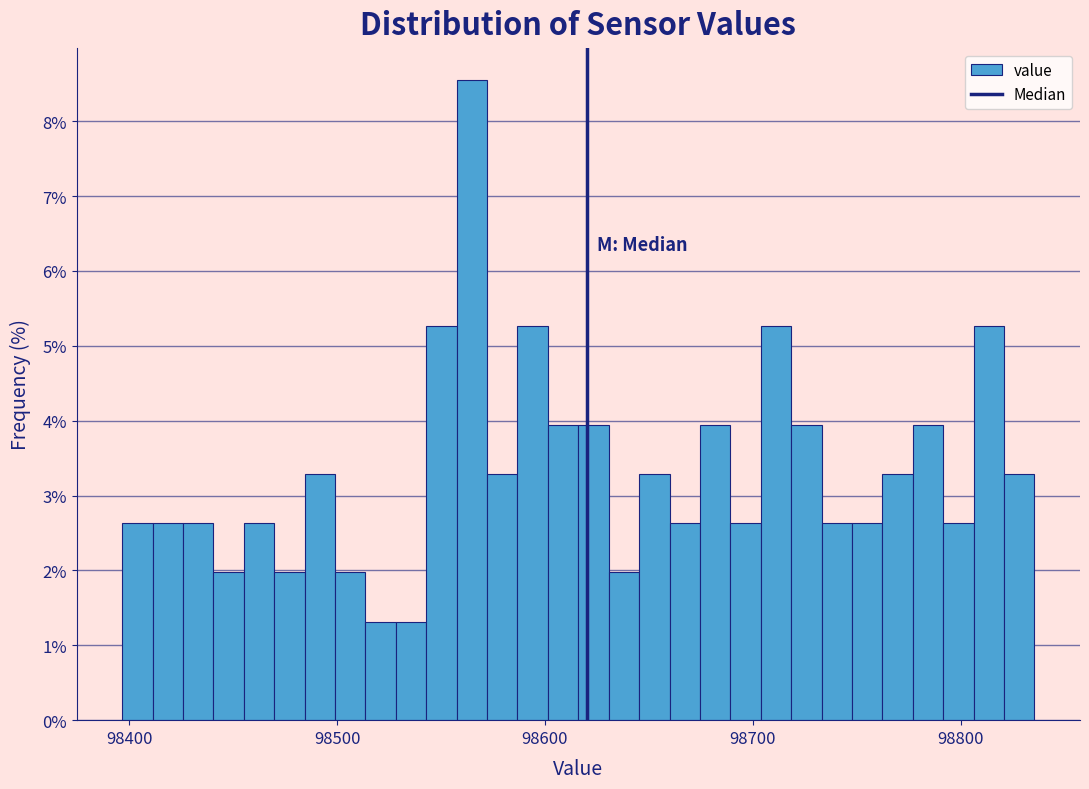

Around what value on the x-axis is the tallest bar? Give the approximate position of its centre, as read against the axis.

98560